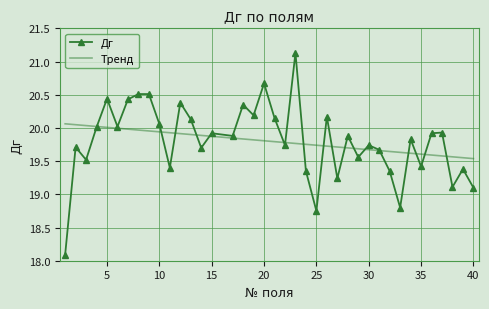

Is it true that the value at 28 is 5.9?

False